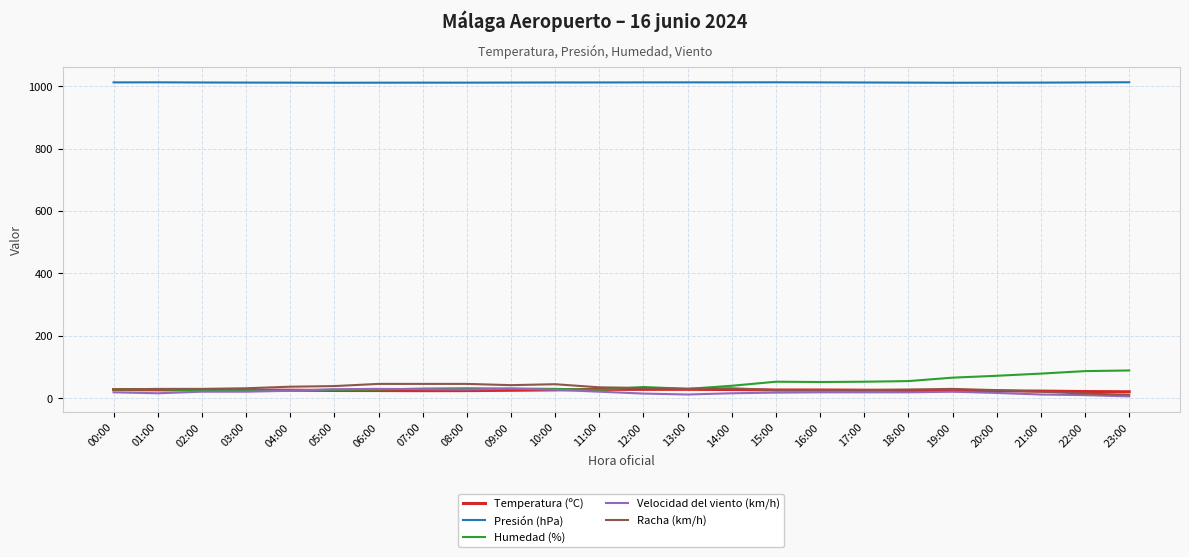

What is the greatest value displayed?

1012.5